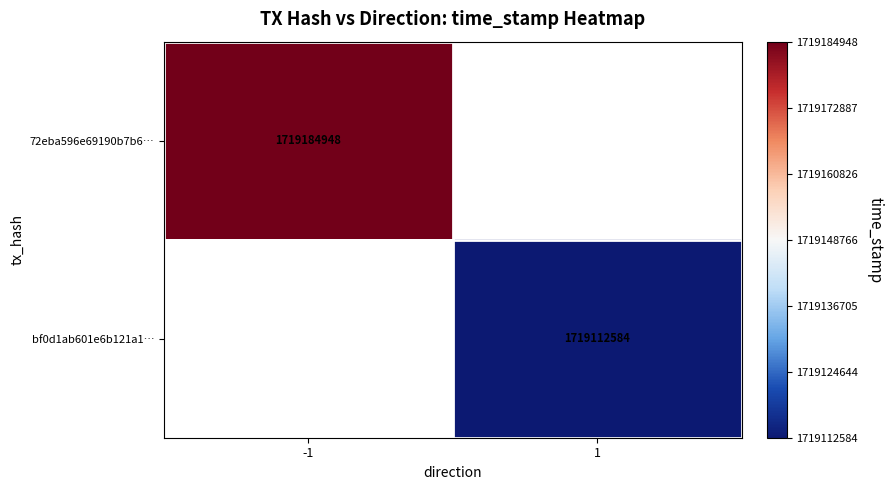

Is the value of bf0d1ab601e6b121a1… at 1 greater than the value of 72eba596e69190b7b6… at -1?

No